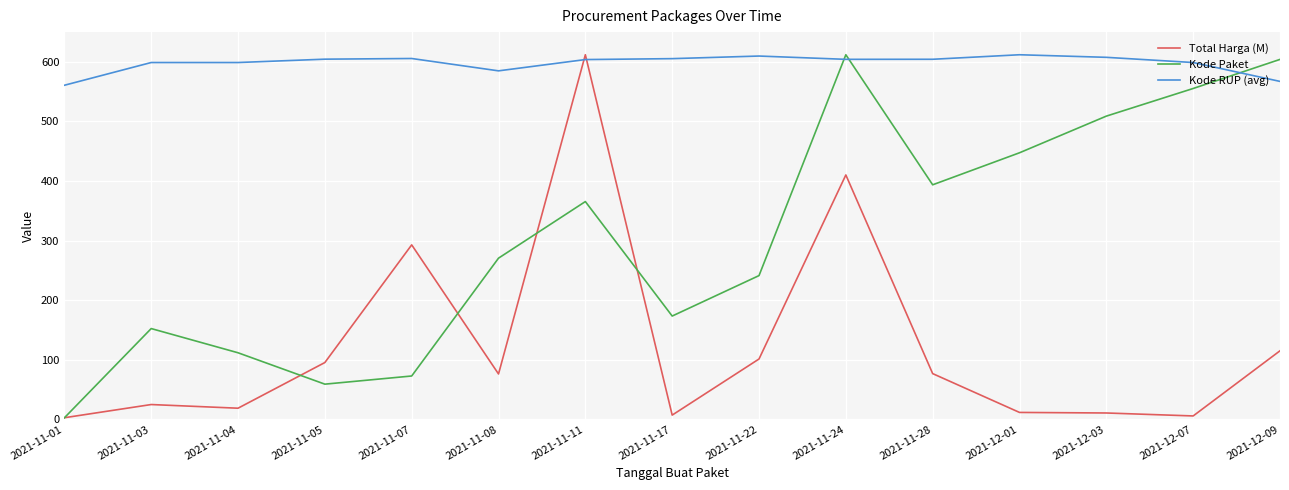

Between 2021-11-03 and 2021-12-03, which series saw the biggest shift?

Kode Paket